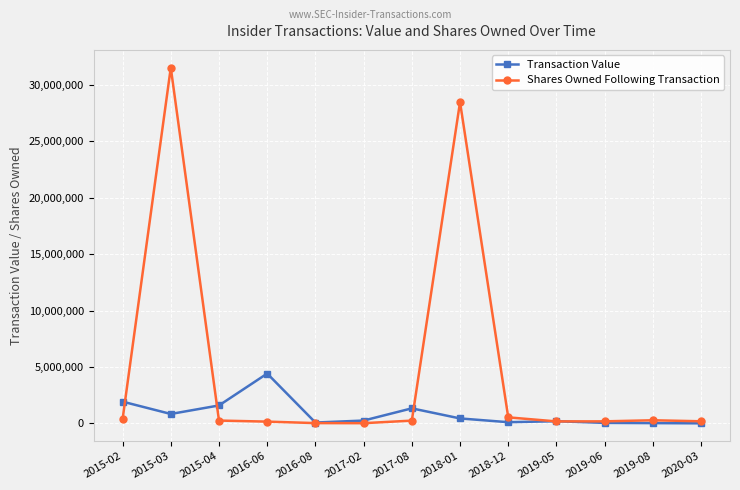

What is the lowest value of the Transaction Value series?

11310